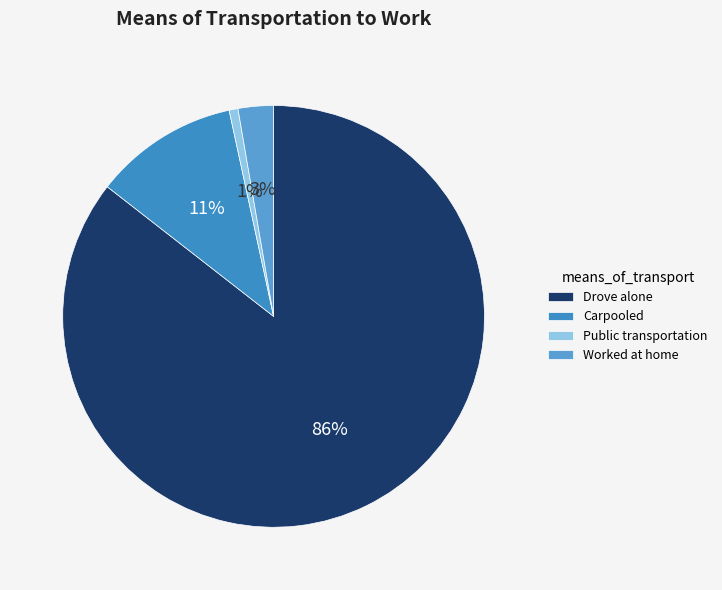

Does any single category account for the majority?

Yes